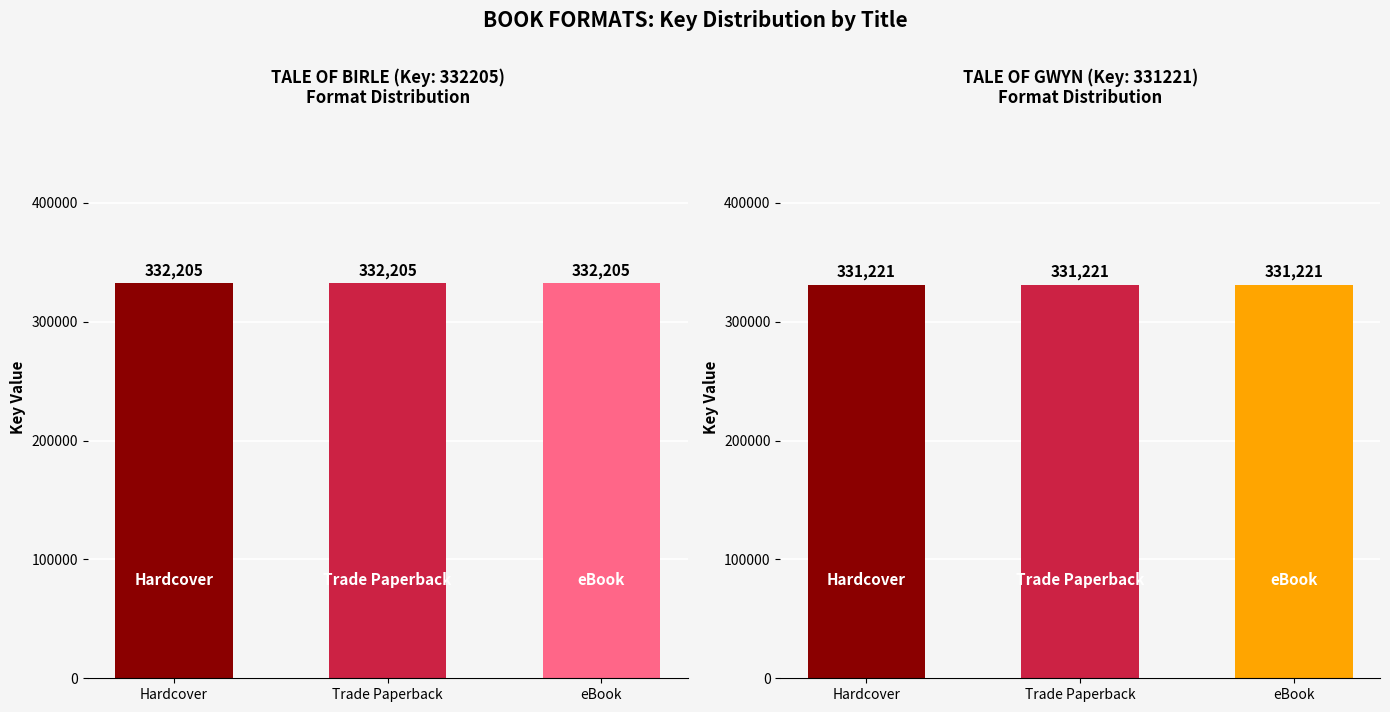

The value of Tale of Gwyn at Trade Paperback is 151868. True or false?

False